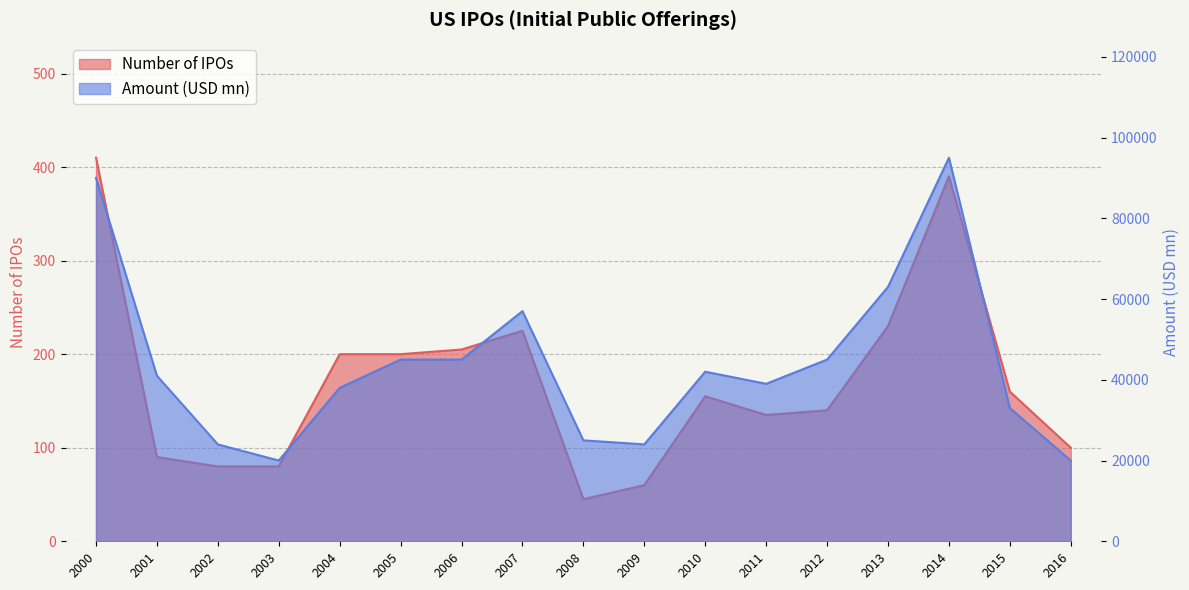

How many lines are shown in the chart?

2